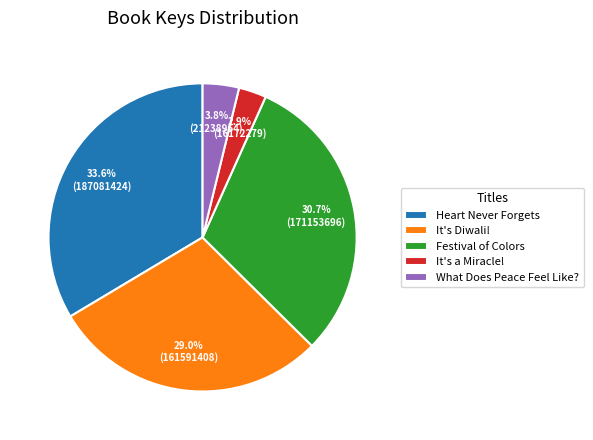

Count the number of slices in the pie.

5